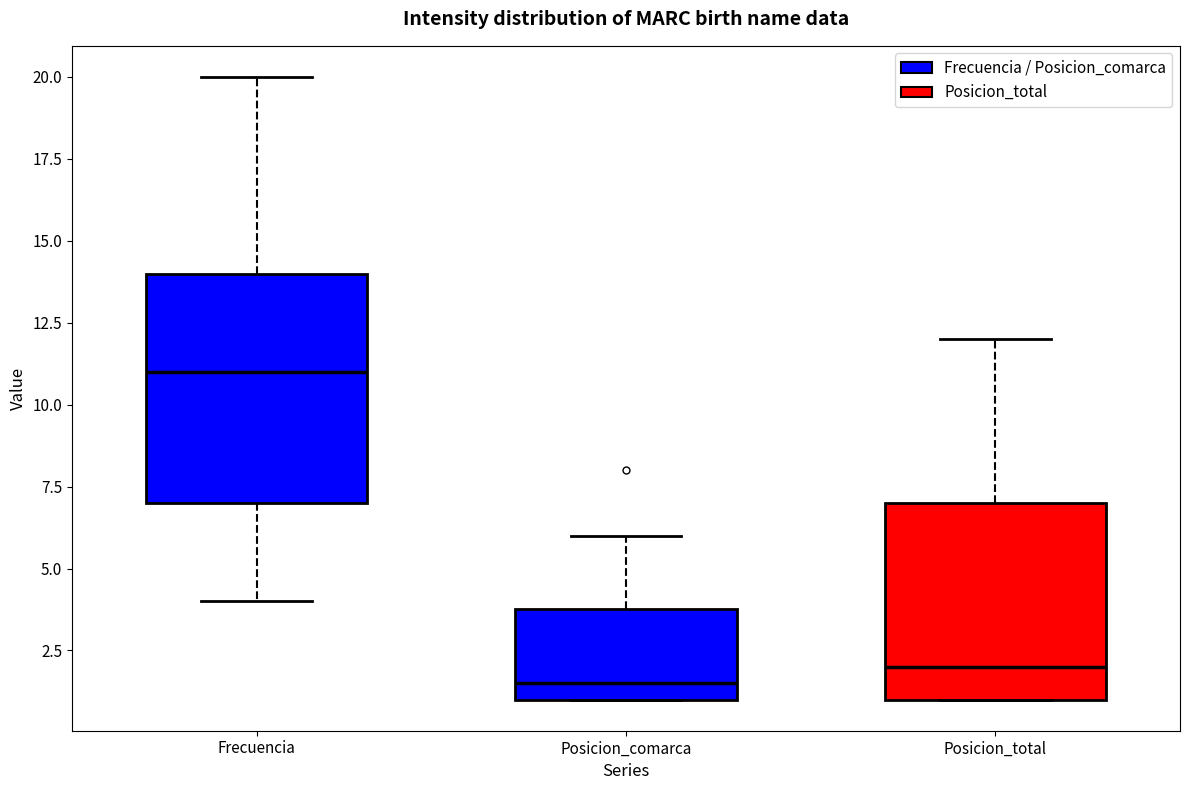

Which box is the tallest, from its lower edge to its upper edge?

Frecuencia